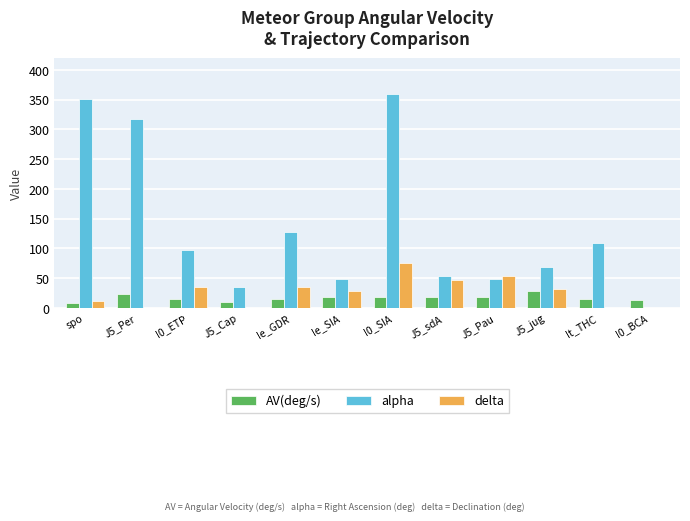

What is the highest value of the alpha series?

358.6